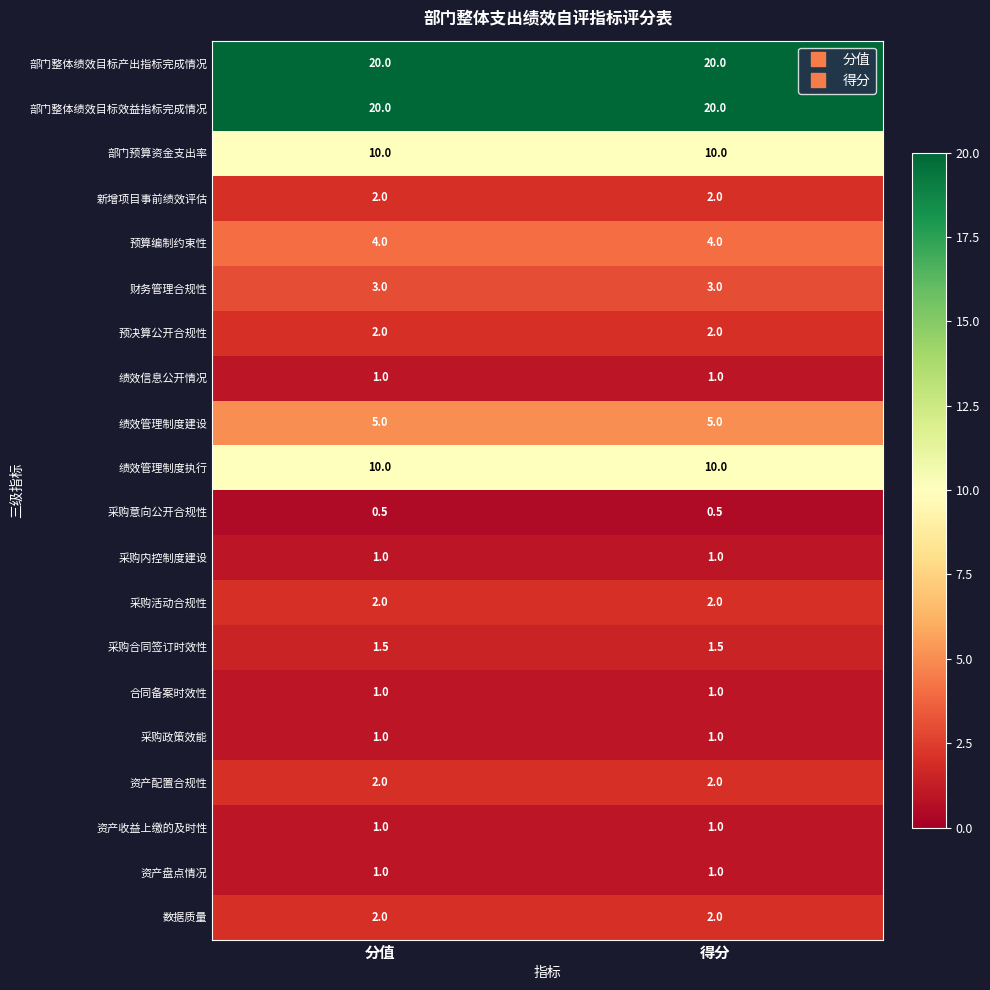

What is the approximate value of 财务管理合规性 at 分值?

3.0